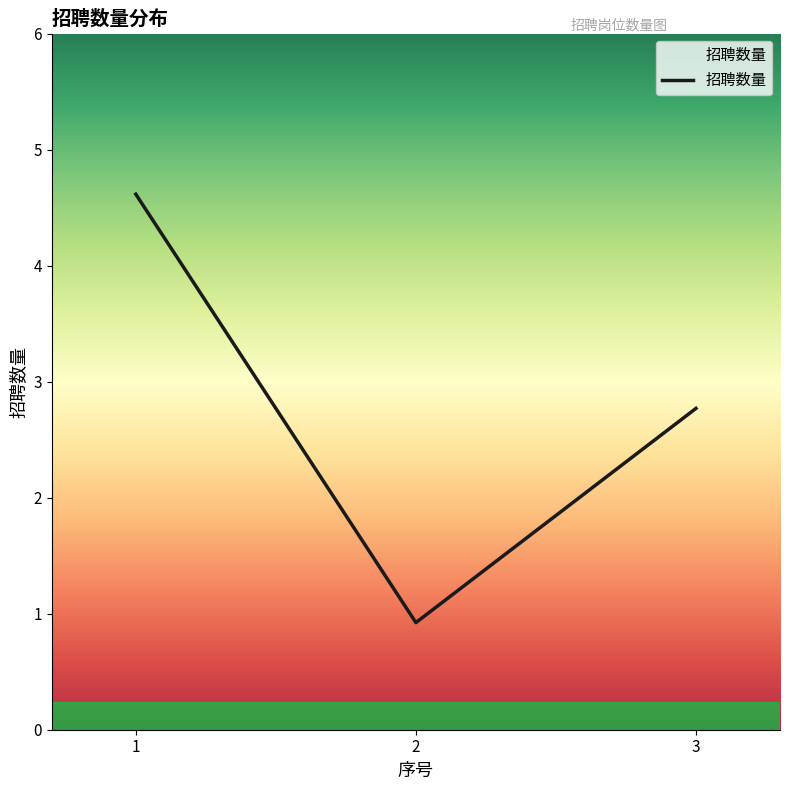

Does the chart display data point markers on the line(s)?

No